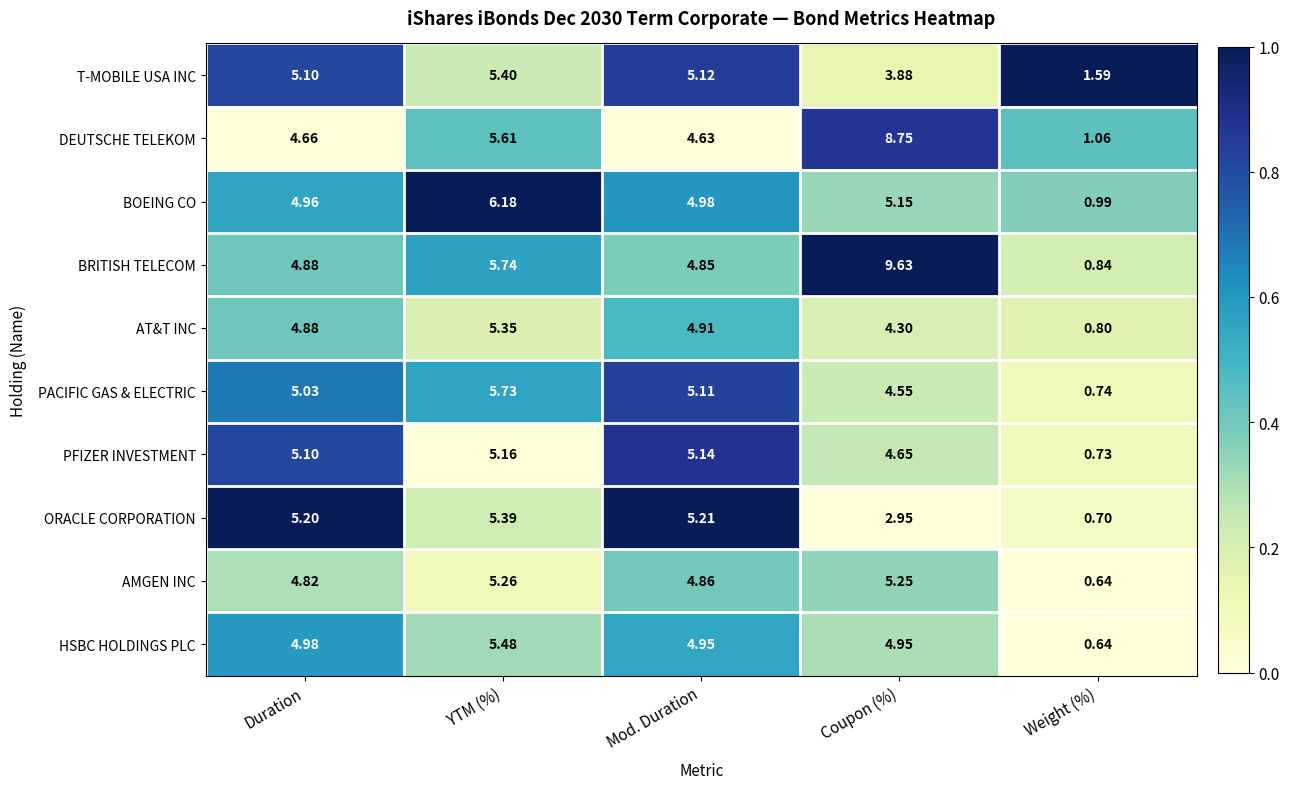

Which category has the highest value across all series?

Coupon (%)